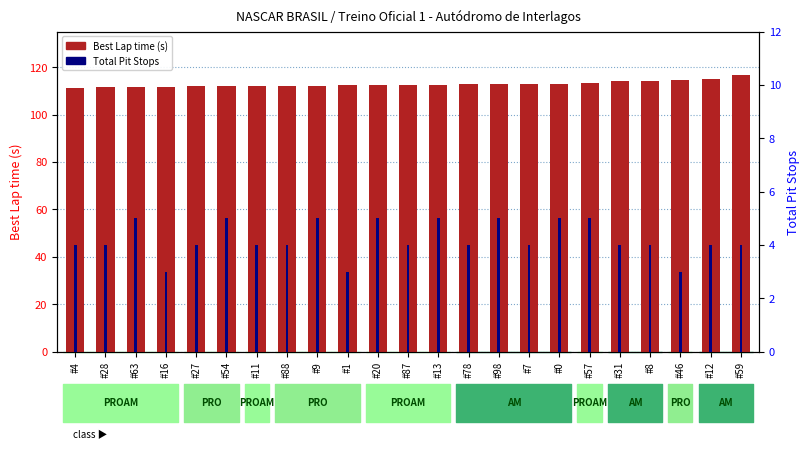

What is the difference between the maximum and minimum values in the Best Lap time series?

5.4